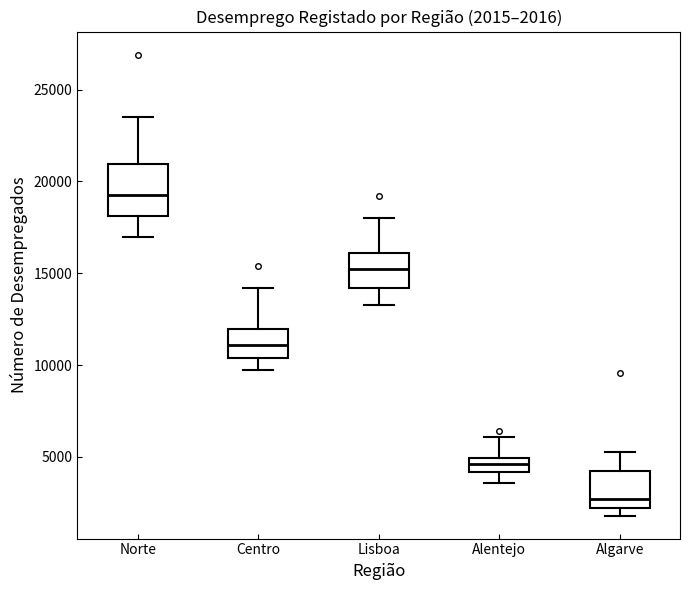

Comparing the boxes themselves (not the whiskers), which one is the tallest?

Norte